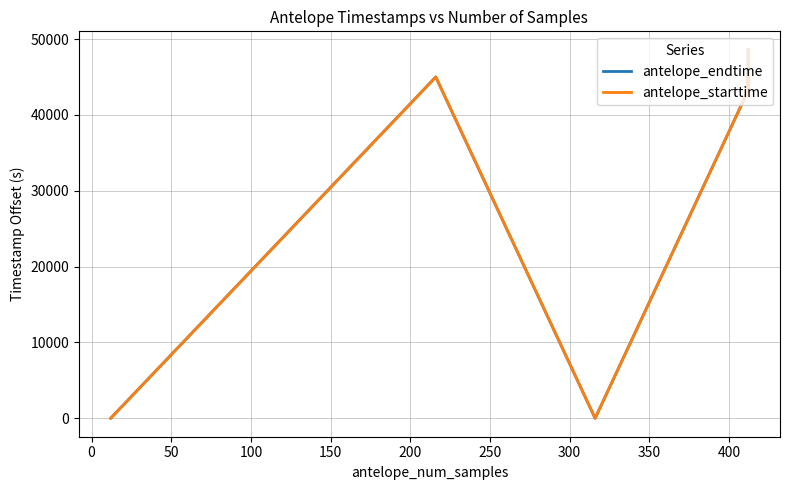

What is the difference between the maximum and minimum values in the antelope_endtime series?

48601.3